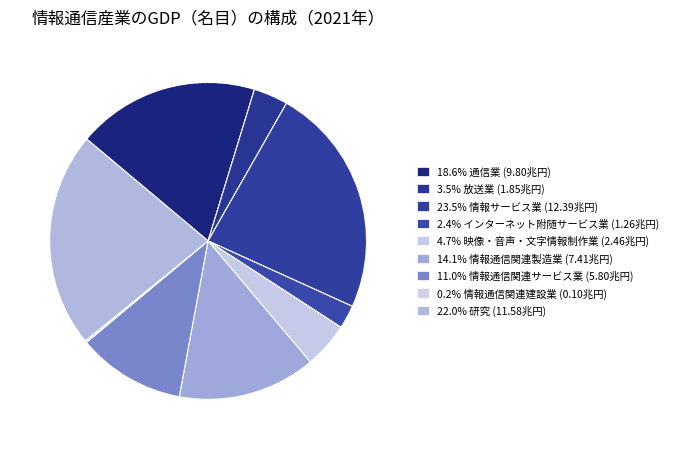

What is the largest slice in the pie chart?

情報サービス業